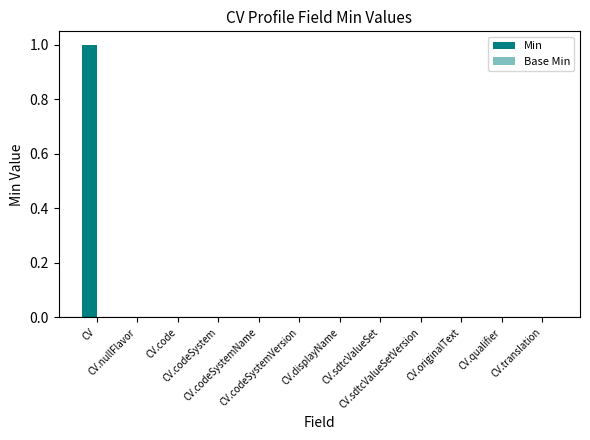

Are the bars horizontal?

No